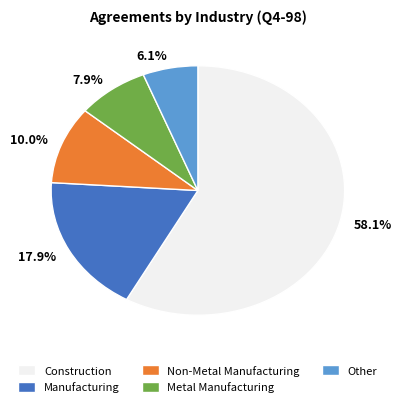

Between 17.9% and 7.9%, which is larger?

17.9%